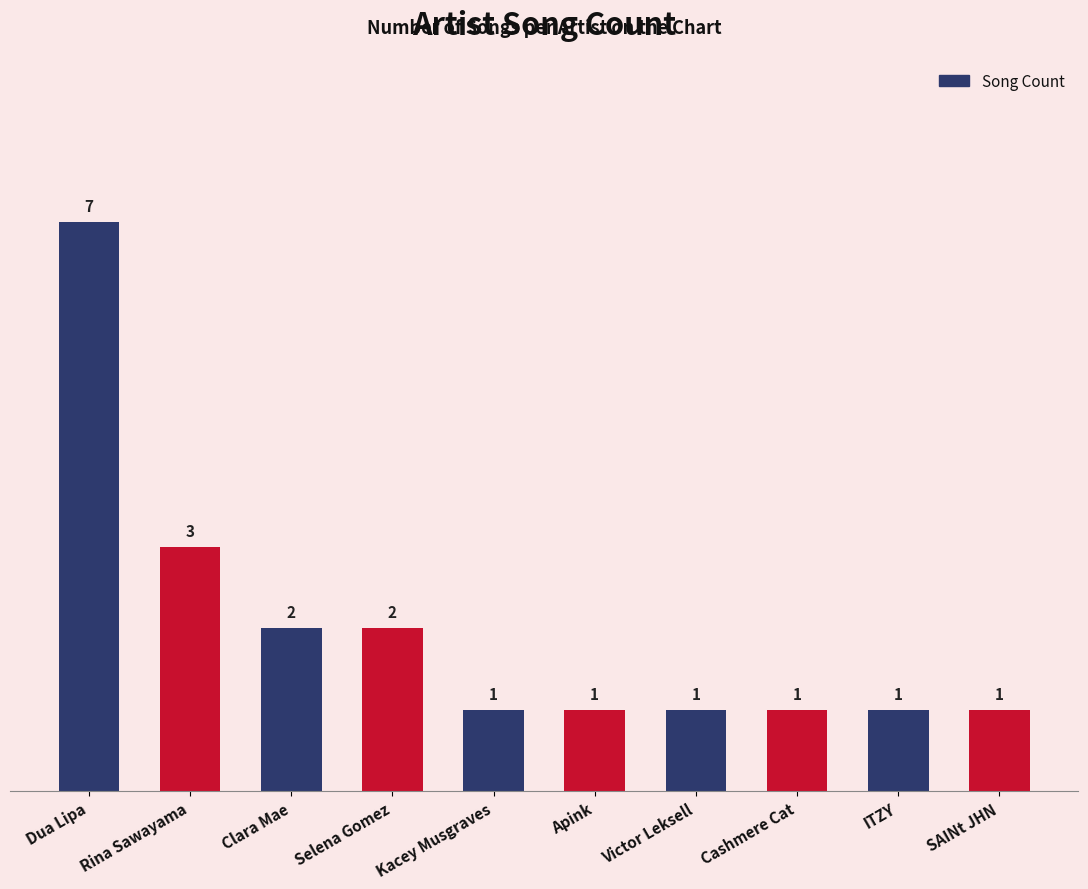

Reading left to right, extract all data points from this chart.

Dua Lipa=7	Rina Sawayama=3	Clara Mae=2	Selena Gomez=2	Kacey Musgraves=1	Apink=1	Victor Leksell=1	Cashmere Cat=1	ITZY=1	SAINt JHN=1